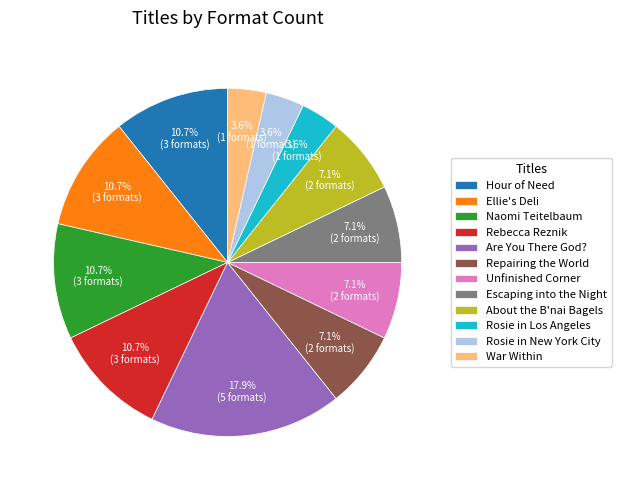

What is the ratio of the value at Unfinished Corner to the value at War Within?

2.0